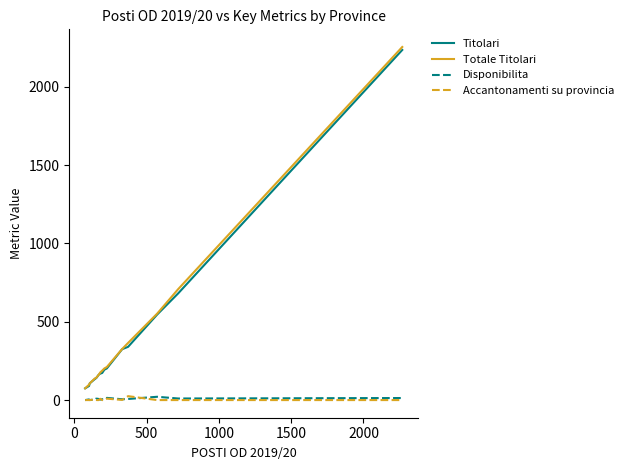

True or false: Titolari and Accantonamenti su provincia cross at least once.

False